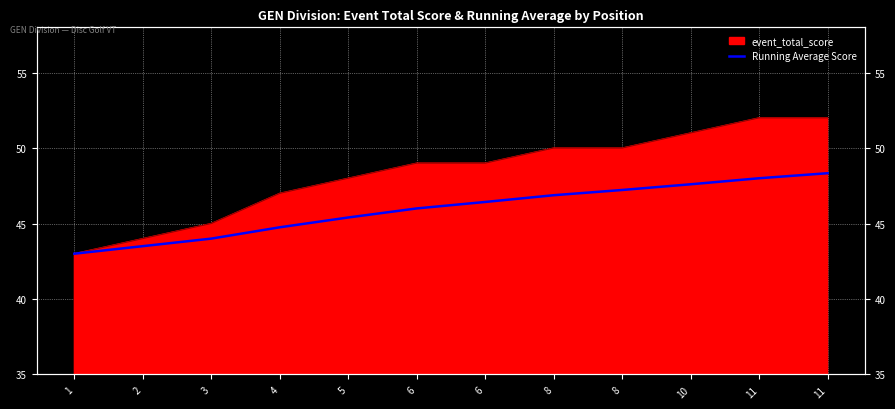

Read the value at 8.

47.2